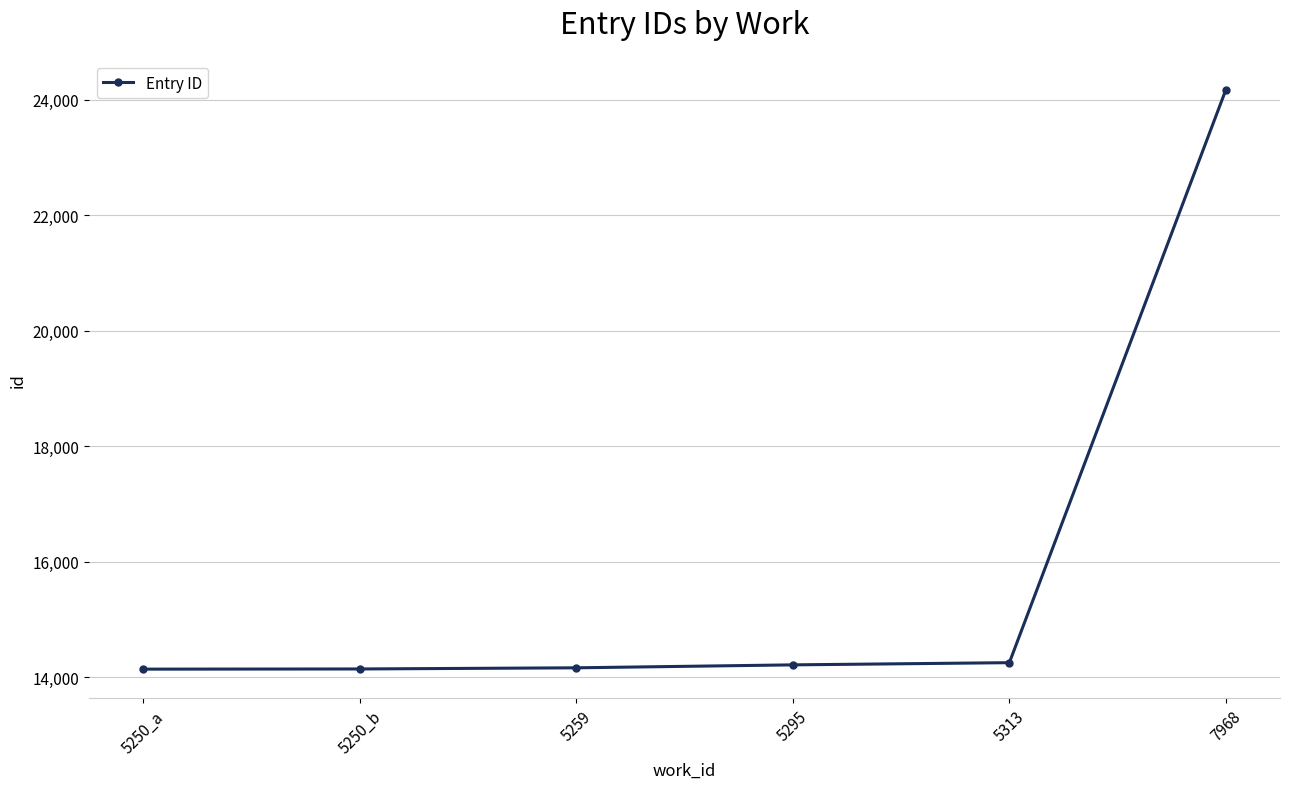

What is the smallest value displayed?

14142